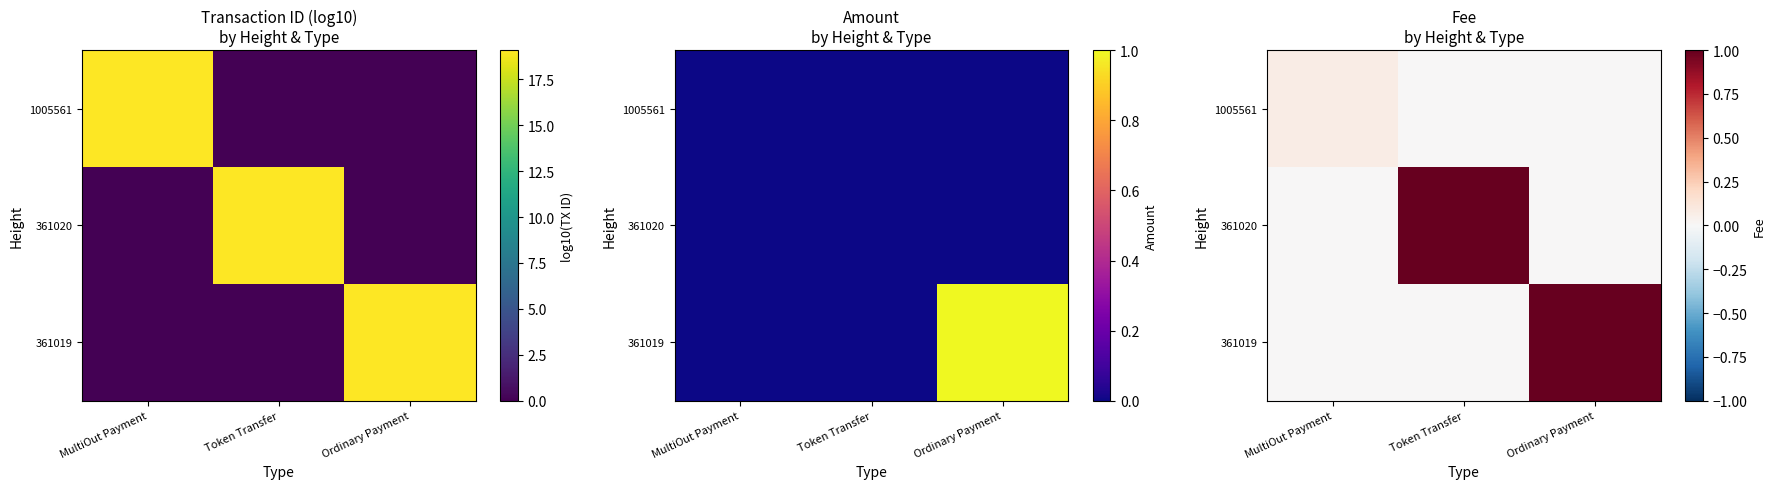

Which category has the lowest value in the 361020 series?

MultiOut Payment